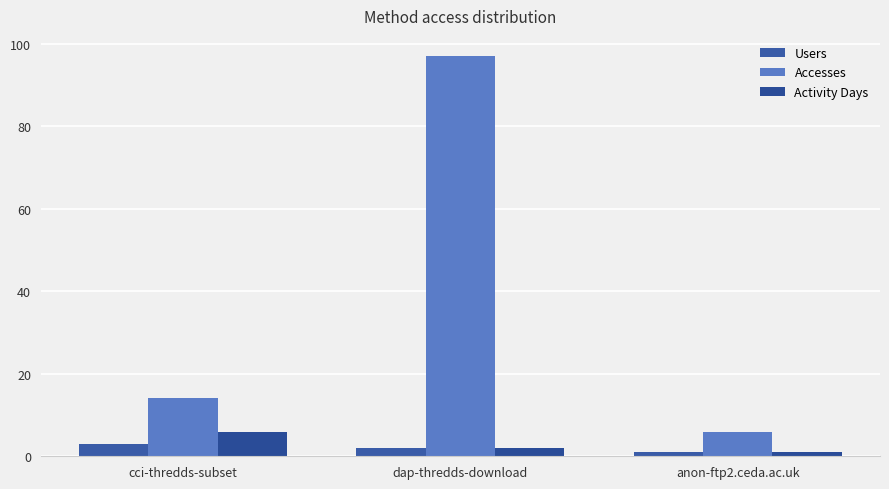

Reading left to right, list all the values displayed in this chart.

Users: cci-thredds-subset=3	dap-thredds-download=2	anon-ftp2.ceda.ac.uk=1
Accesses: cci-thredds-subset=14	dap-thredds-download=97	anon-ftp2.ceda.ac.uk=6
Activity Days: cci-thredds-subset=6	dap-thredds-download=2	anon-ftp2.ceda.ac.uk=1